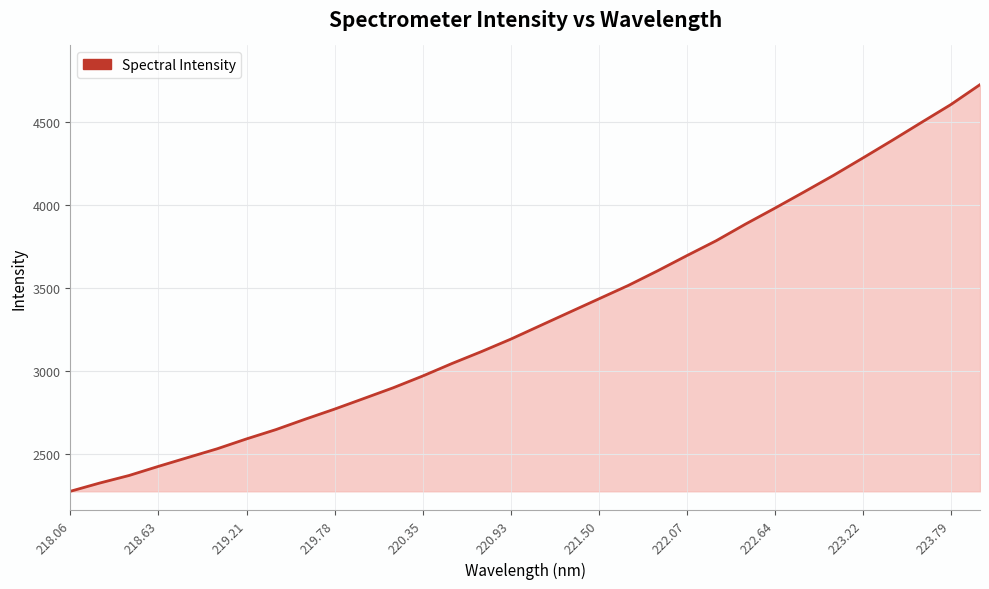

What is the maximum value shown in the chart?

4722.9